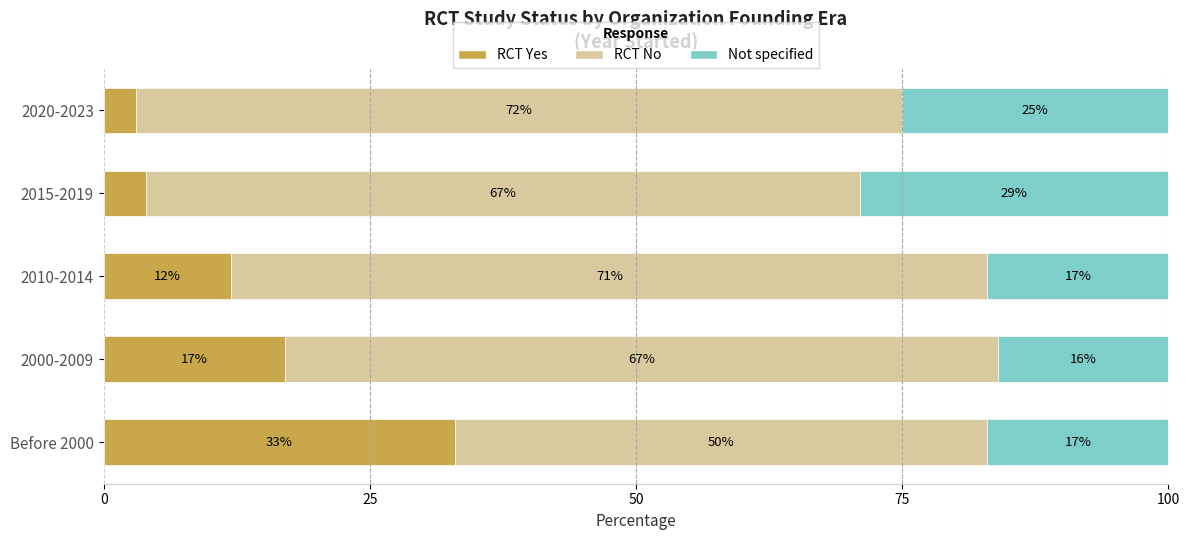

What is the highest value of the RCT Yes series?

33